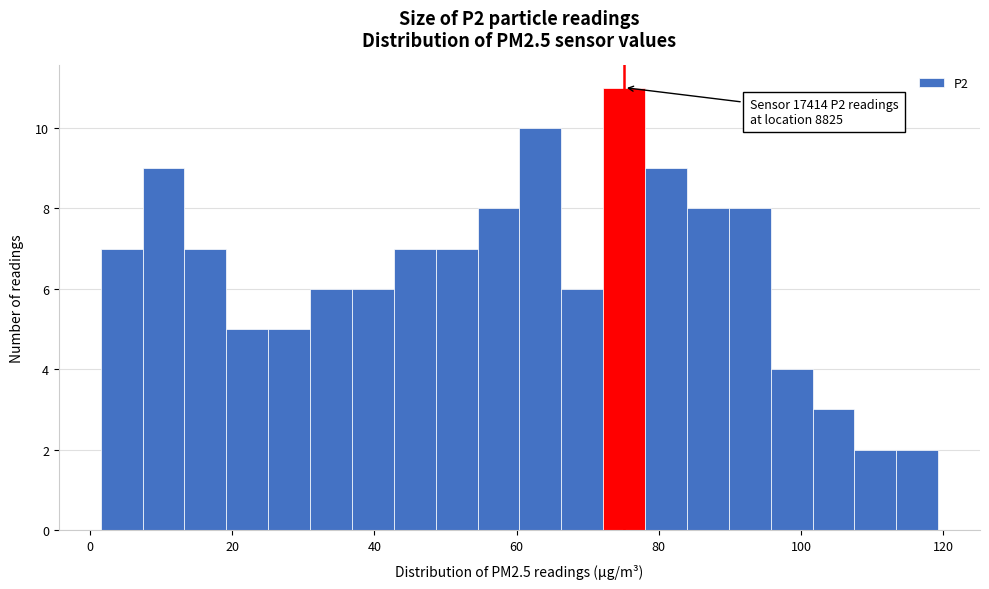

Around what value on the x-axis is the tallest bar? Give the approximate position of its centre, as read against the axis.

76